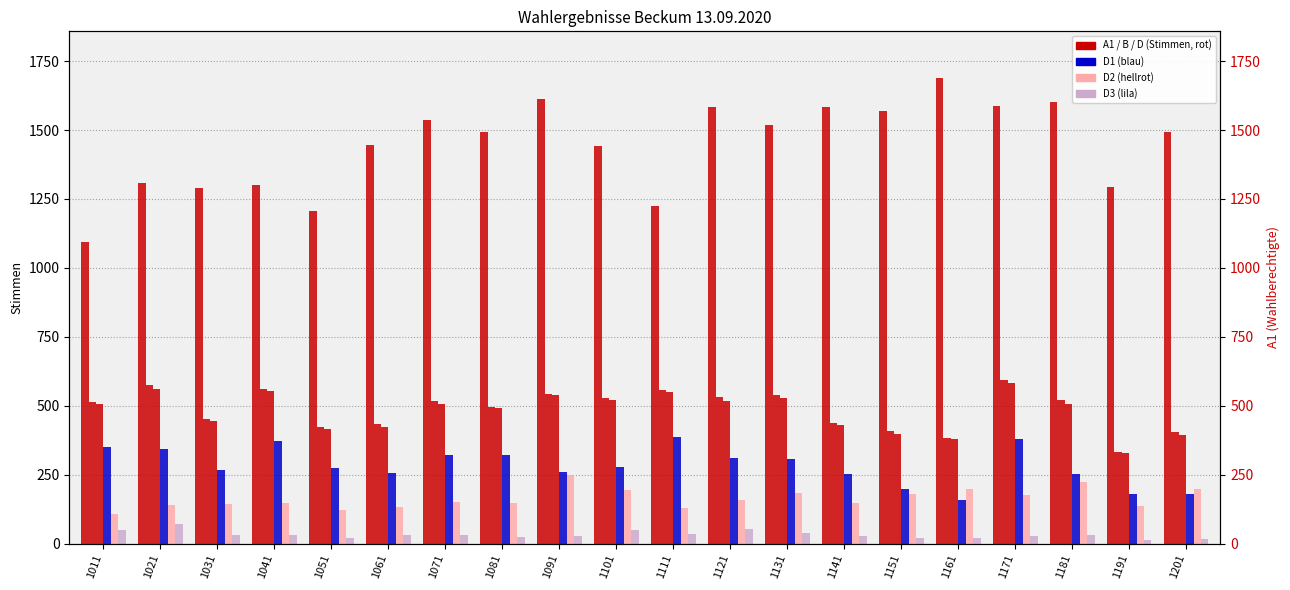

What is the highest value of the D2 series?

250